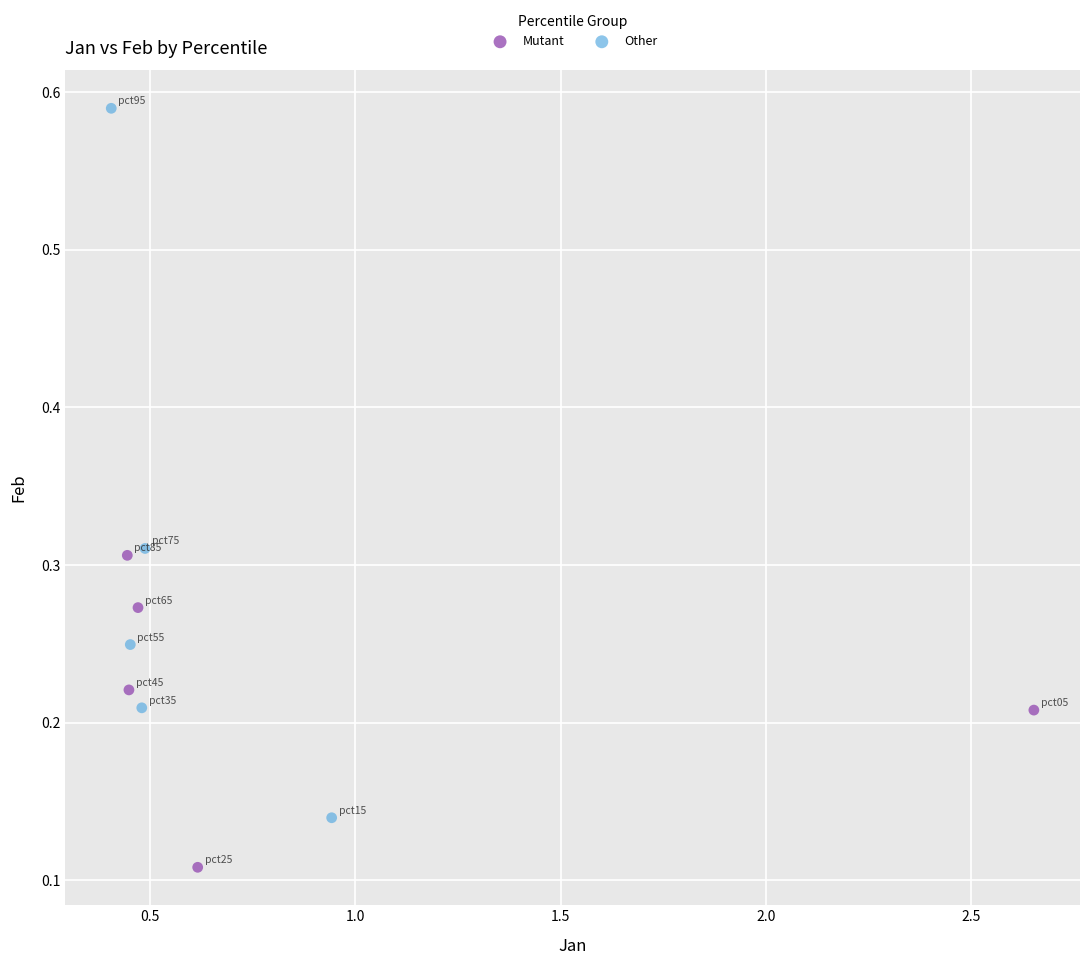

Which series has the largest Y range (max minus min)?

Other